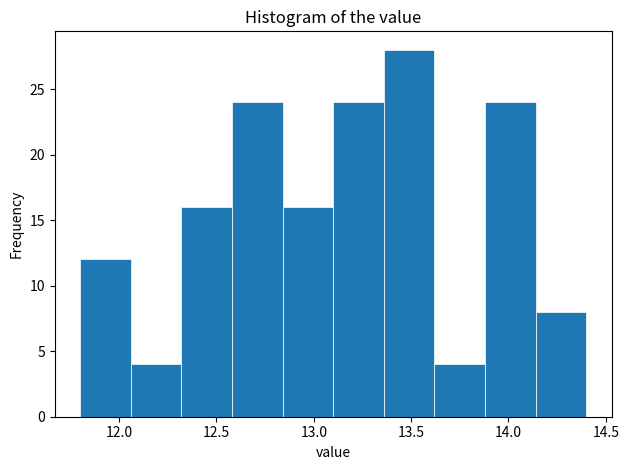

Reading left to right, transcribe this chart: for each bar, give the range it covers on the x-axis and its height. Neither the bar edges nor the heights are printed on the chart, so give them approximately, as read against the axes.

11.80 to 12.06: 12
12.06 to 12.32: 4
12.32 to 12.58: 16
12.58 to 12.84: 24
12.84 to 13.10: 16
13.10 to 13.36: 24
13.36 to 13.62: 28
13.62 to 13.88: 4
13.88 to 14.14: 24
14.14 to 14.40: 8